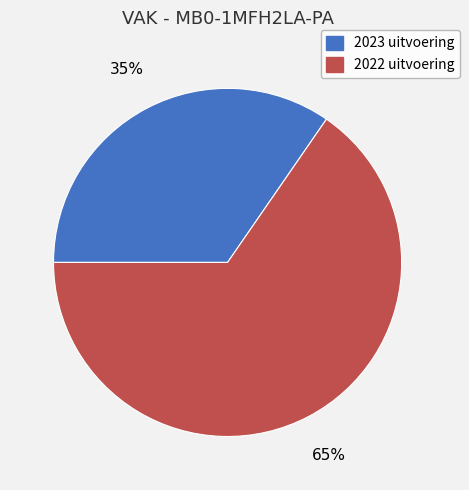

What is the largest slice in the pie chart?

2022 uitvoering